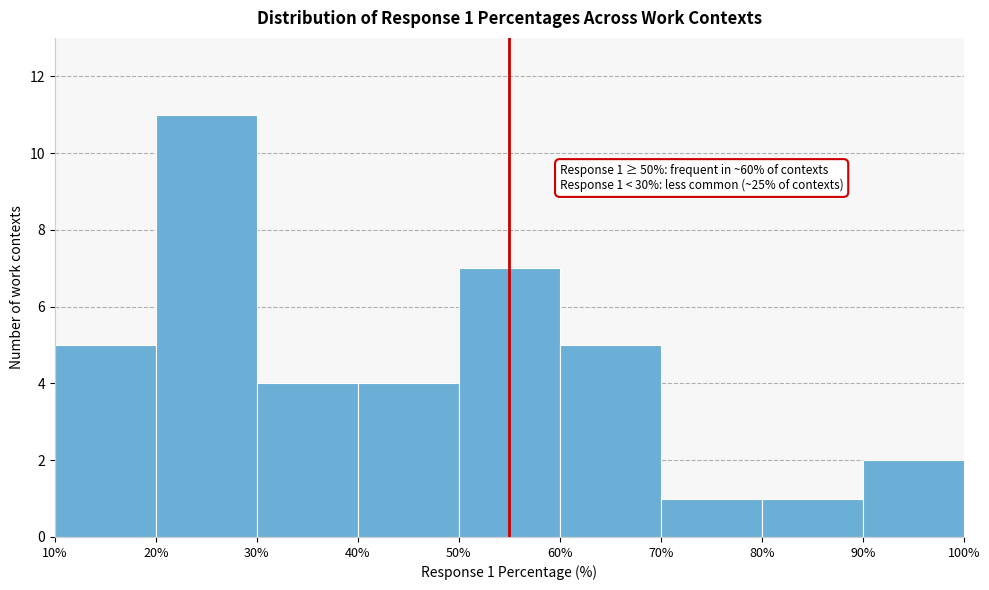

Over which range of the x-axis is the bar tallest?

20% to 30%